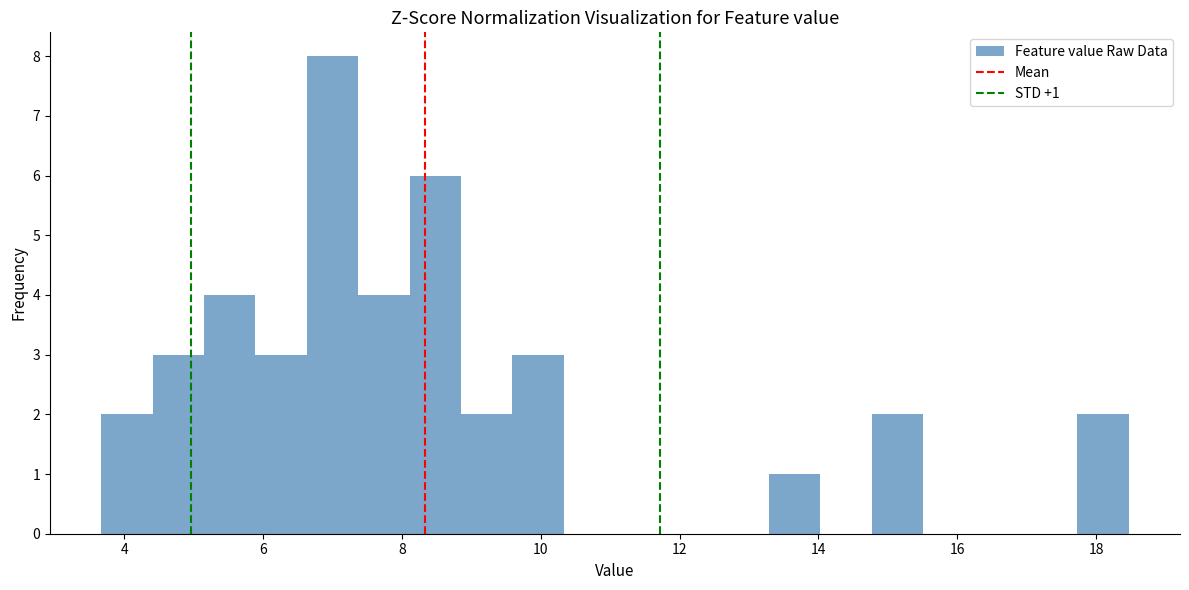

Around what value on the x-axis is the tallest bar? Give the approximate position of its centre, as read against the axis.

7.0